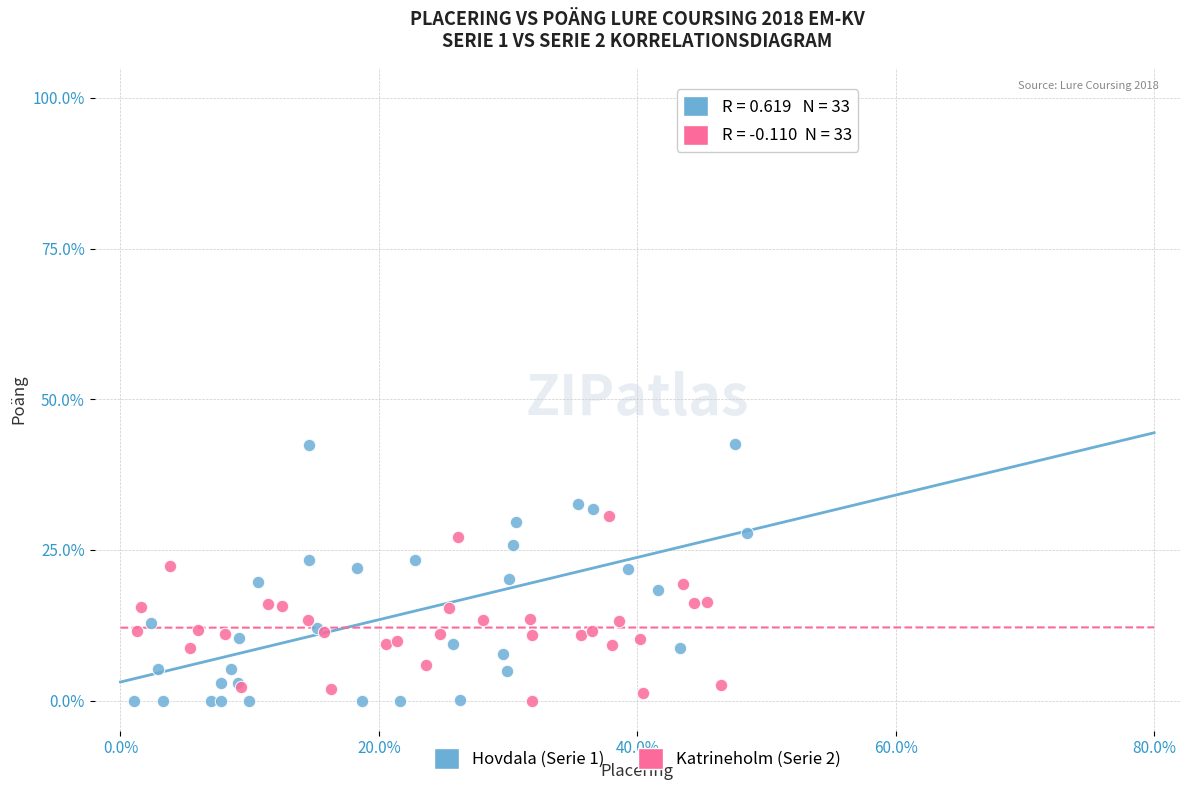

Which series has the largest Y range (max minus min)?

Hovdala (Serie 1)